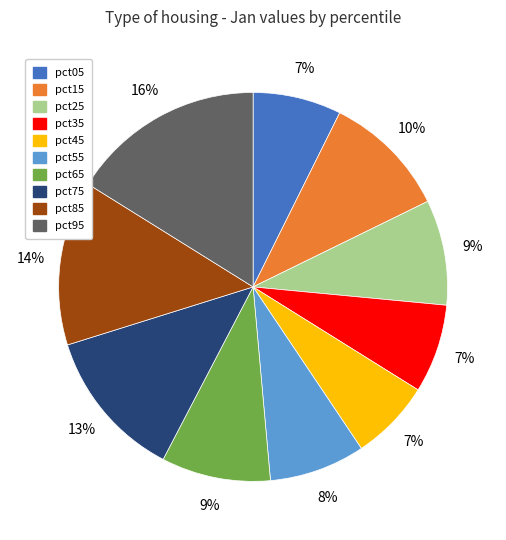

Count the number of slices in the pie.

10